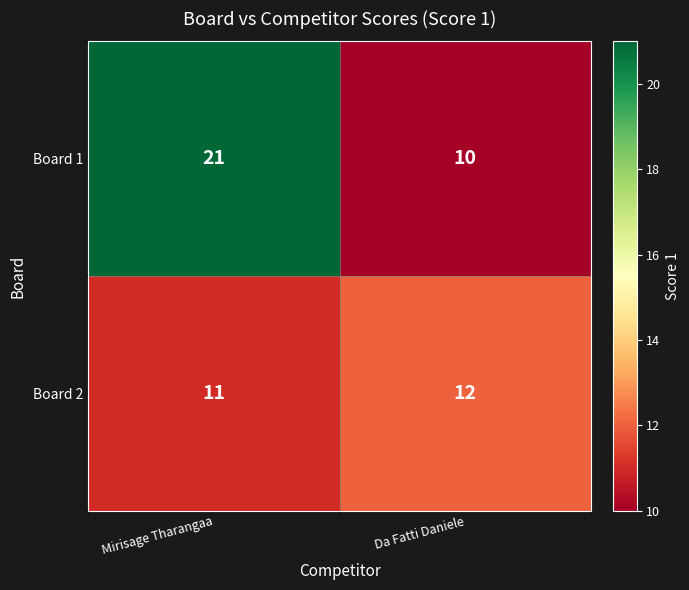

Which category has the highest value in the Board 2 series?

Da Fatti Daniele